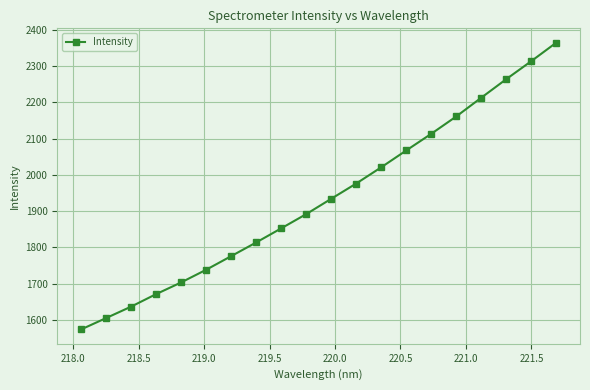

What is the smallest value displayed?

1574.0